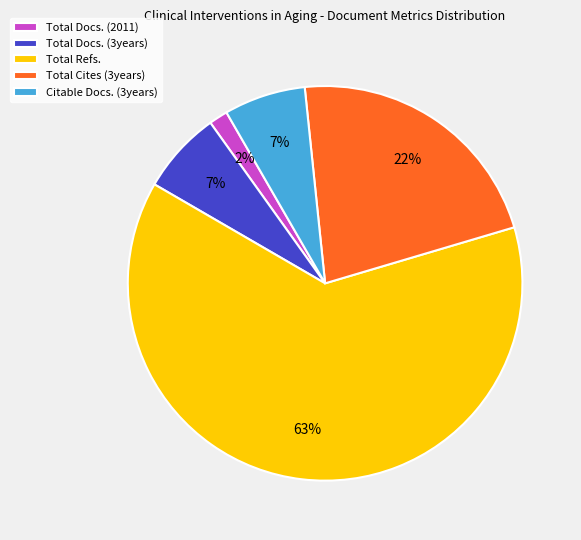

What is the majority slice?

Total Refs.